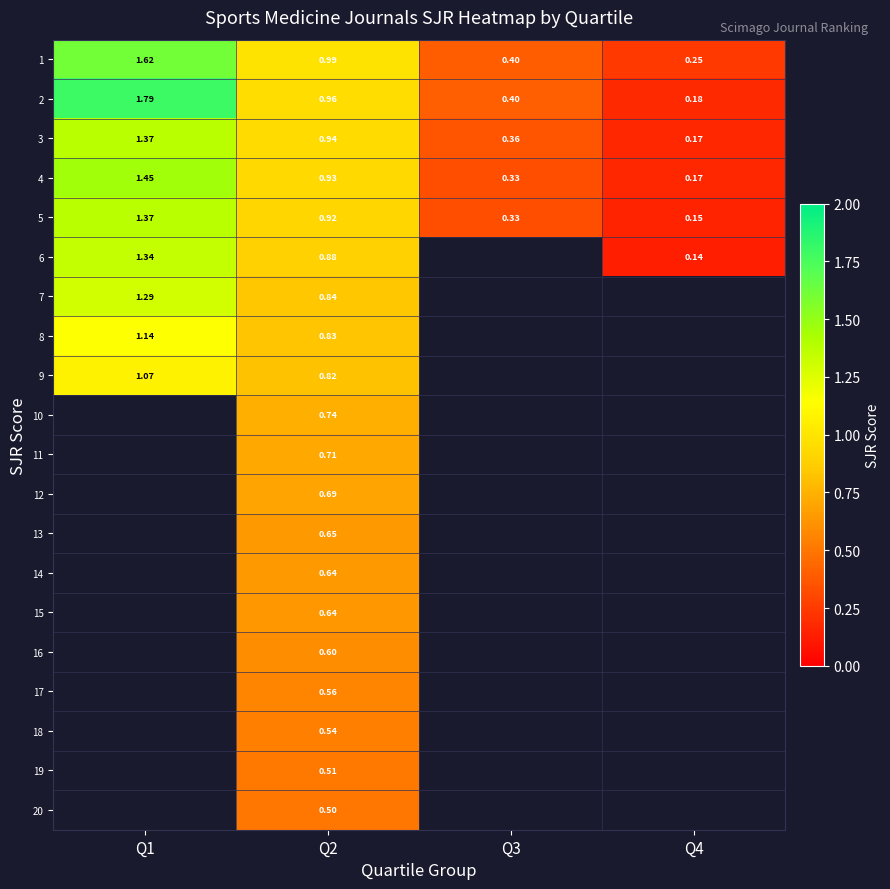

The value of 15 at Q2 is 0.3. True or false?

False